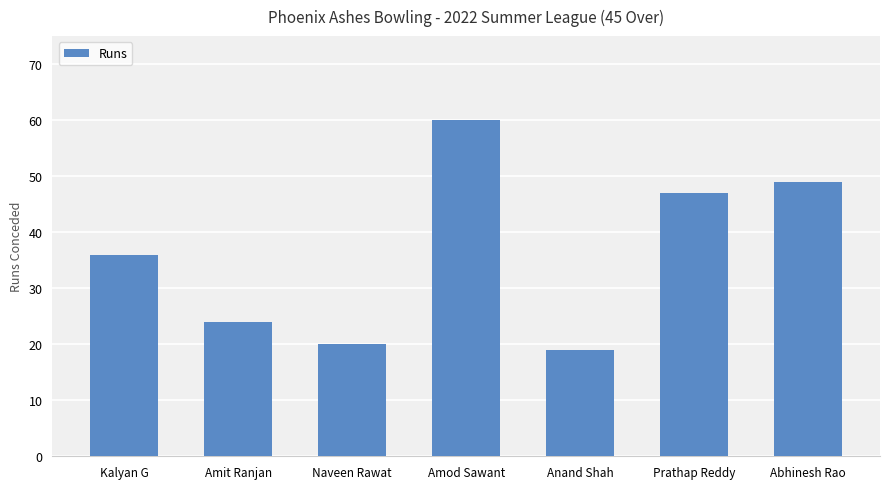

Count the number of categories in the chart.

7